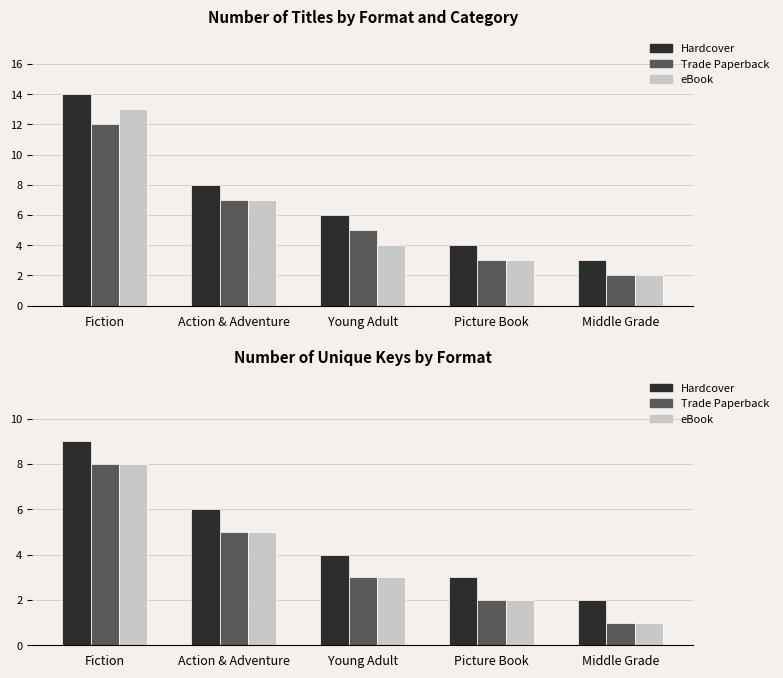

How many Trade Paperback values are between 2 and 5?

3